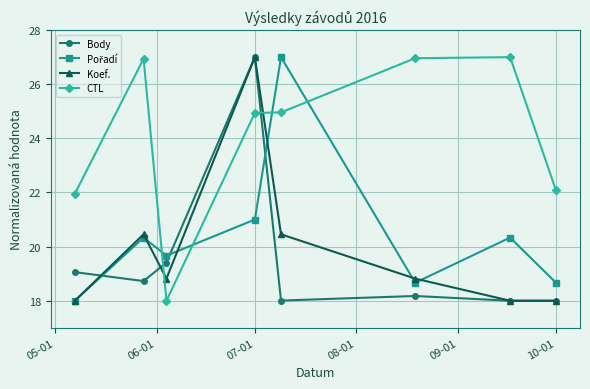

Which series has the largest total across all categories?

CTL